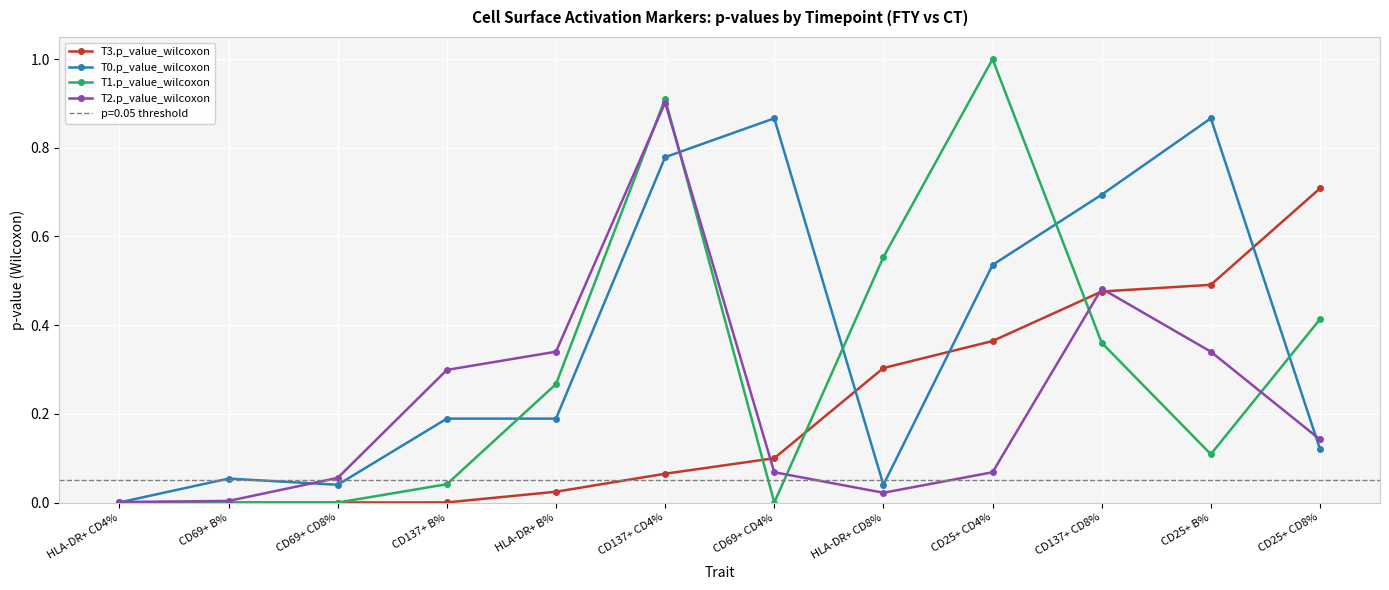

What is the average value of the T0.p_value_wilcoxon series?

0.4